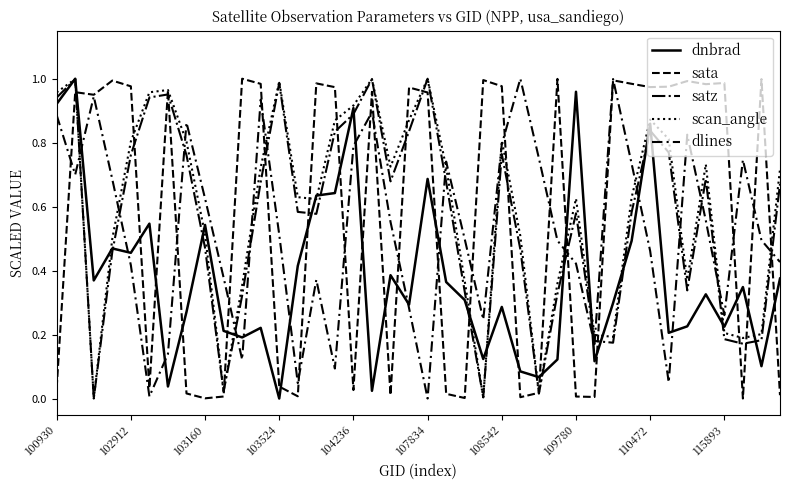

How many lines are shown in the chart?

5